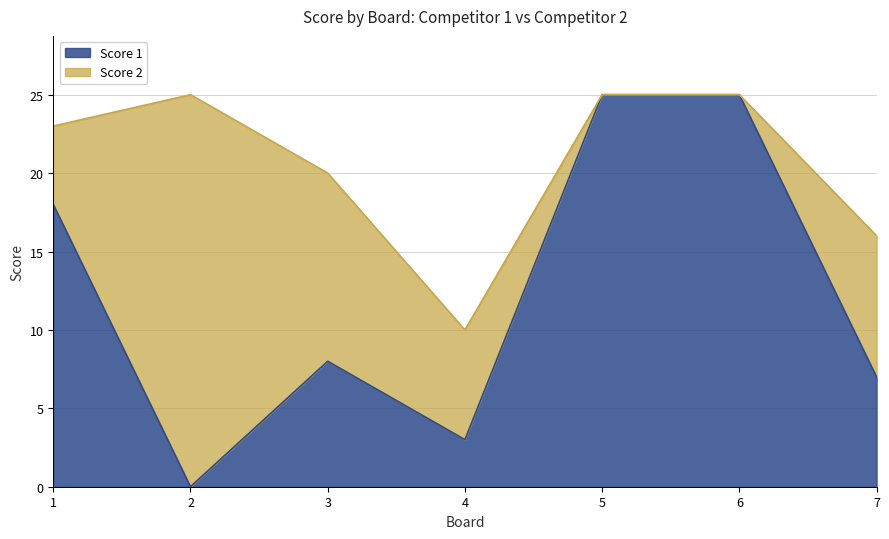

How many interior local valleys (lower than both neighbors) does the data have?

2